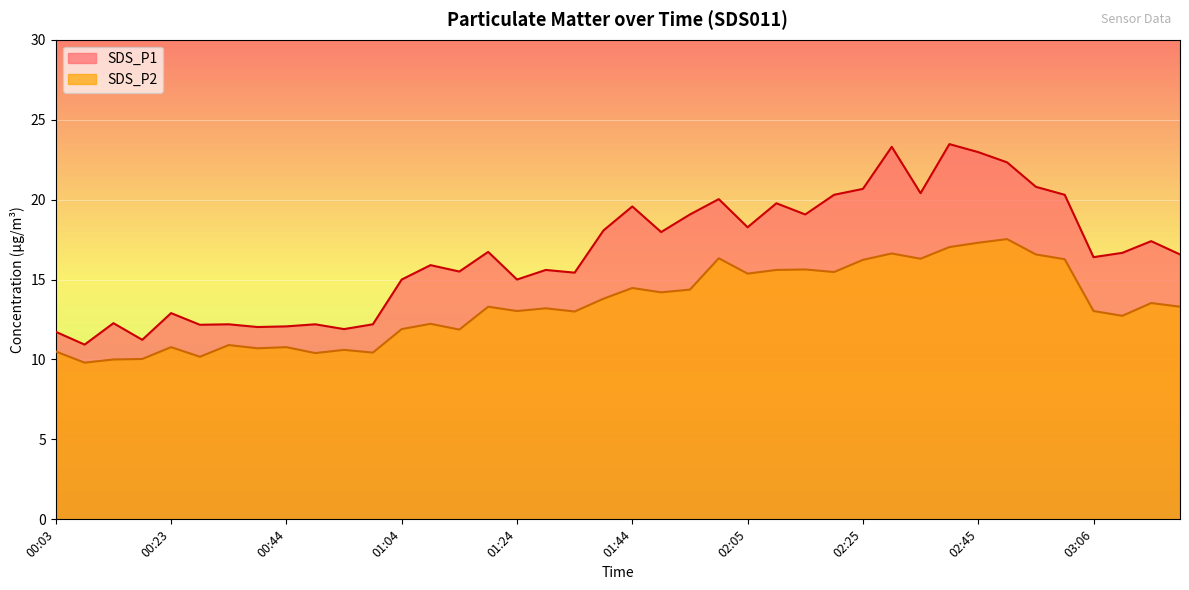

True or false: SDS_P1 and SDS_P2 intersect in this chart.

False